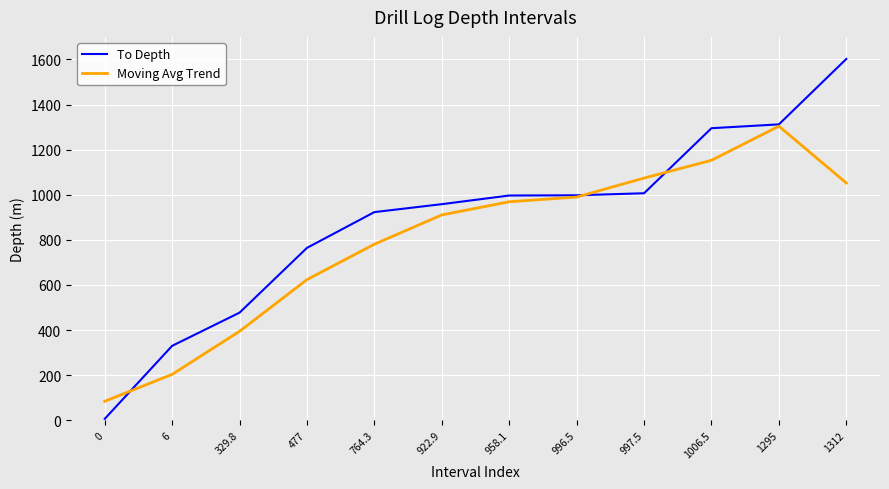

What is the total value across all series at 477?

1387.8